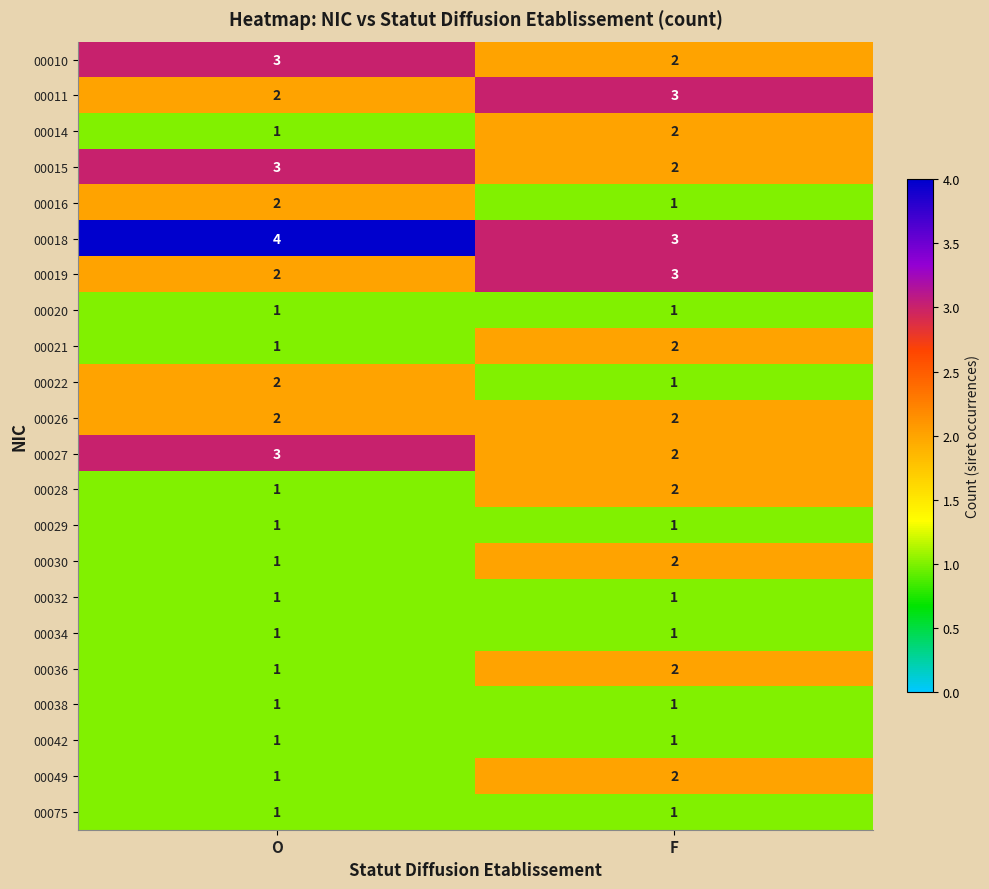

Which category has the highest value in the 00022 series?

O